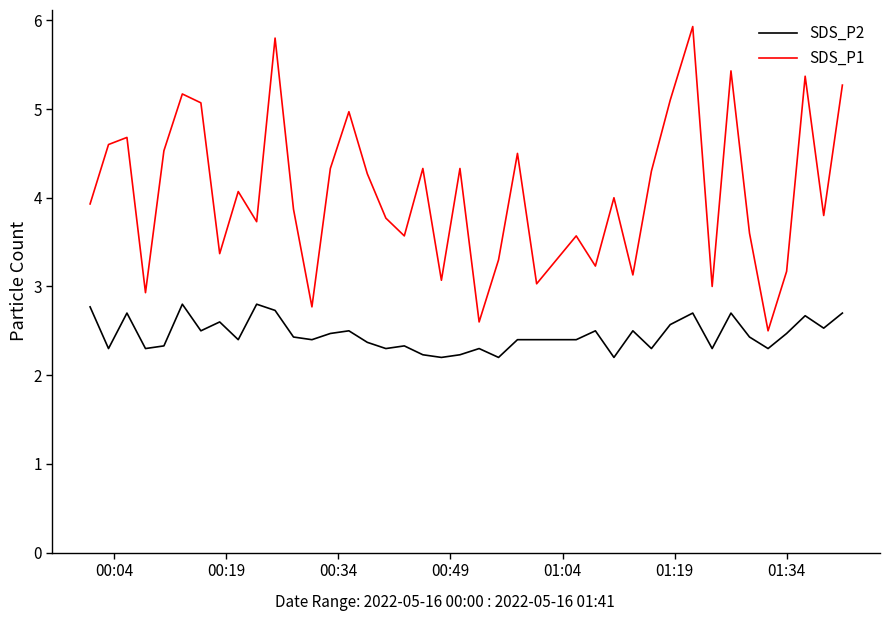

Which series has the largest total across all categories?

SDS_P1